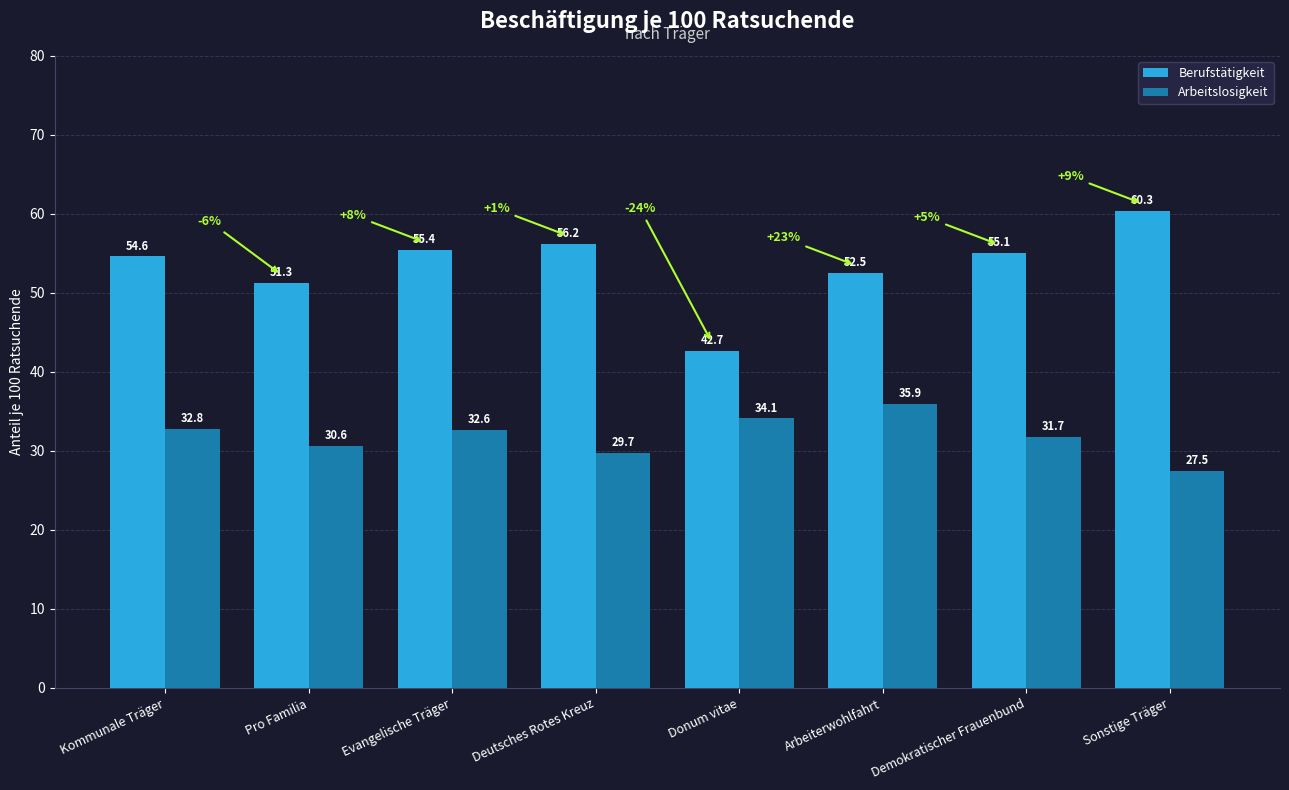

What is the difference between the highest and lowest values at Pro Familia?

20.7